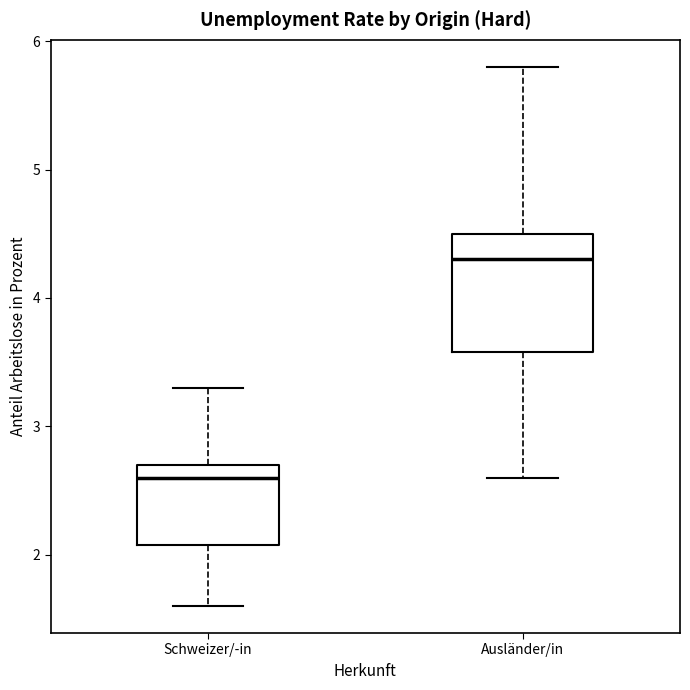

Comparing the boxes themselves (not the whiskers), which one is the tallest?

Ausländer/in